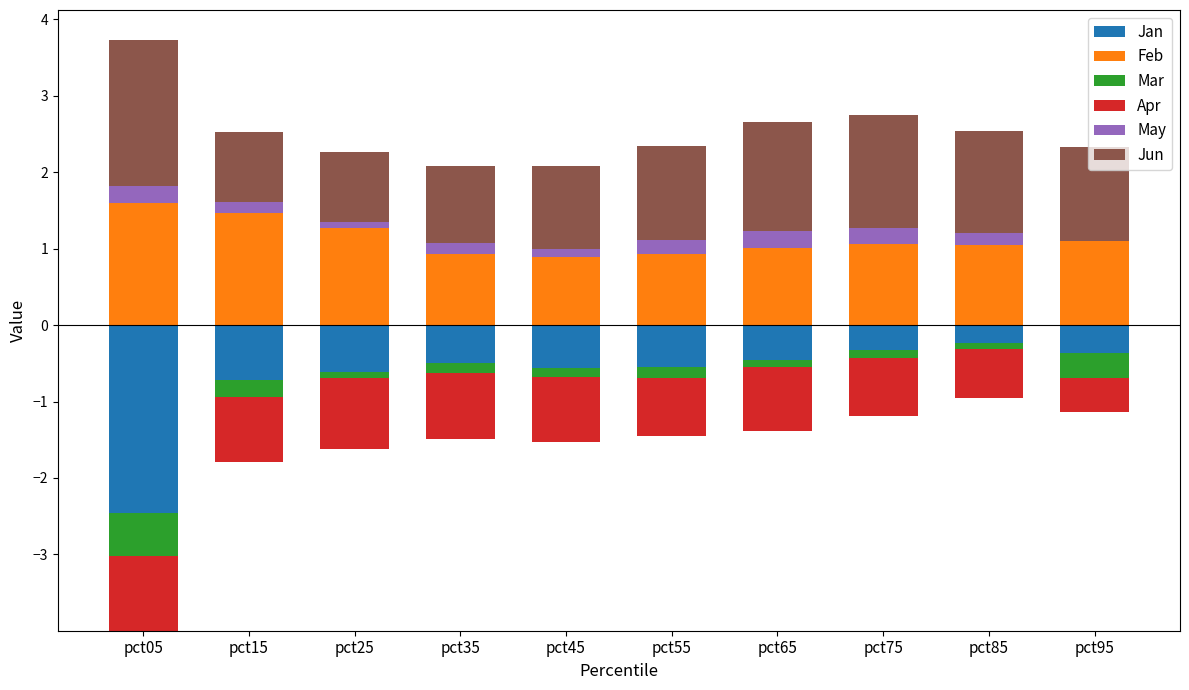

At which label does Mar reach its minimum?

pct05